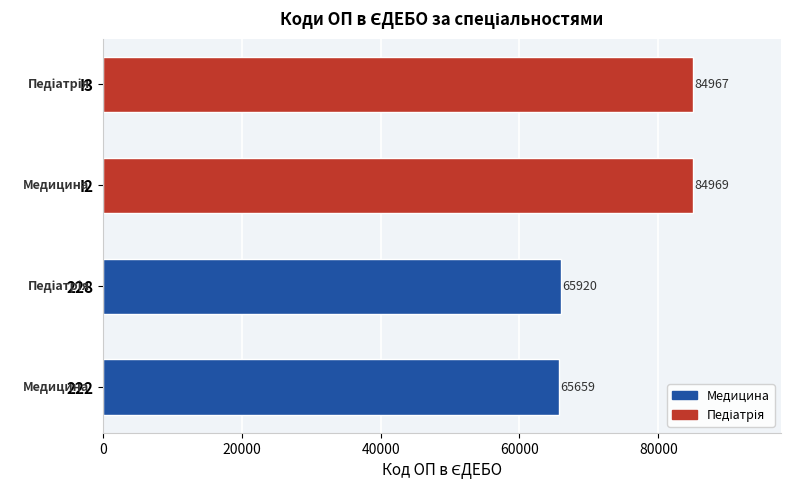

What is the difference between the second highest and minimum values?

19308